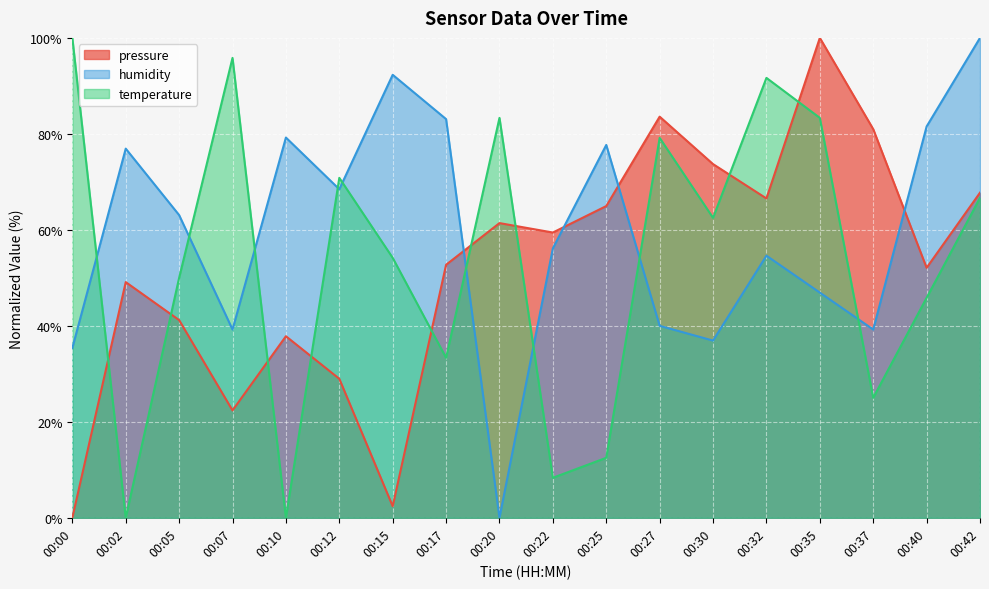

At which label is humidity closest to 50?

00:35